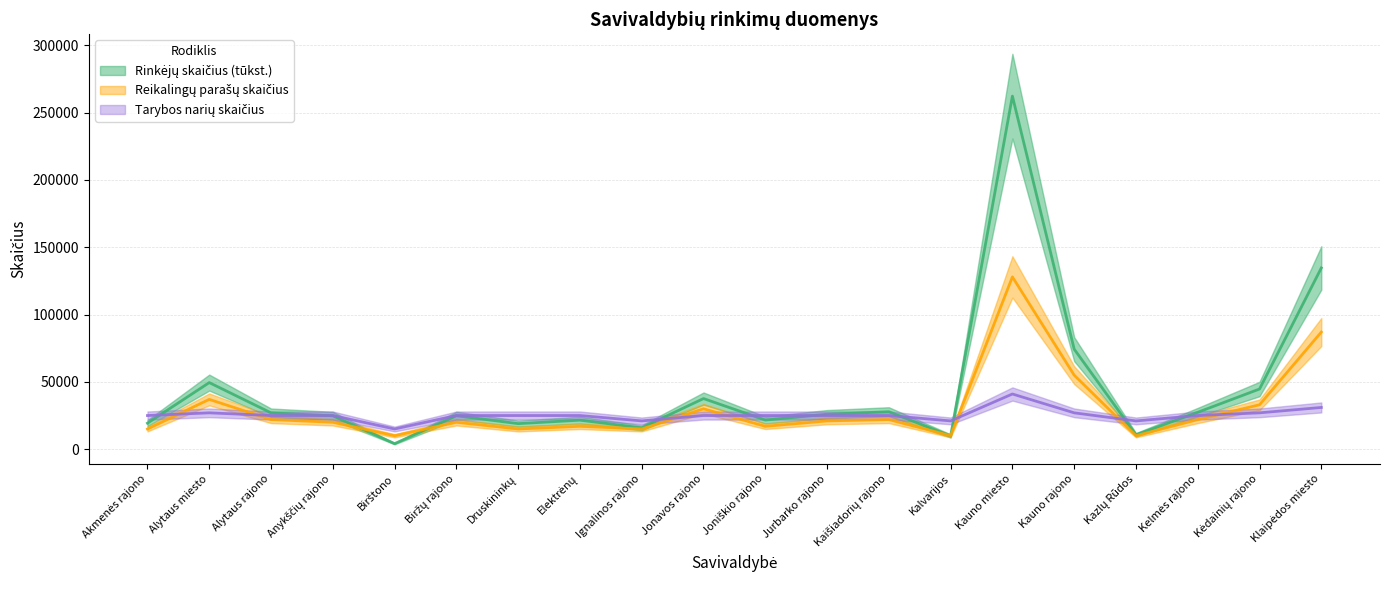

Reading right to left, what are all the values shown in this chart?

Rinkėjų skaičius (tūkst.): Klaipėdos miesto=134637	Kėdainių rajono=44706	Kelmės rajono=27403	Kazlų Rūdos=10702	Kauno rajono=74317	Kauno miesto=262295	Kalvarijos=9844	Kaišiadorių rajono=27823	Jurbarko rajono=25962	Joniškio rajono=21647	Jonavos rajono=37609	Ignalinos rajono=15876	Elektrėnų=21551	Druskininkų=18984	Biržų rajono=24832	Birštono=4111	Anykščių rajono=24793	Alytaus rajono=26984	Alytaus miesto=49472	Akmenės rajono=19323
Reikalingų parašų skaičius: Klaipėdos miesto=87000	Kėdainių rajono=33000	Kelmės rajono=22000	Kazlų Rūdos=10000	Kauno rajono=55000	Kauno miesto=128000	Kalvarijos=10000	Kaišiadorių rajono=22000	Jurbarko rajono=21000	Joniškio rajono=17000	Jonavos rajono=30000	Ignalinos rajono=15000	Elektrėnų=17000	Druskininkų=15000	Biržų rajono=20000	Birštono=10000	Anykščių rajono=20000	Alytaus rajono=22000	Alytaus miesto=37000	Akmenės rajono=15000
Tarybos narių skaičius: Klaipėdos miesto=31000	Kėdainių rajono=27000	Kelmės rajono=25000	Kazlų Rūdos=21000	Kauno rajono=27000	Kauno miesto=41000	Kalvarijos=21000	Kaišiadorių rajono=25000	Jurbarko rajono=25000	Joniškio rajono=25000	Jonavos rajono=25000	Ignalinos rajono=21000	Elektrėnų=25000	Druskininkų=25000	Biržų rajono=25000	Birštono=15000	Anykščių rajono=25000	Alytaus rajono=25000	Alytaus miesto=27000	Akmenės rajono=25000